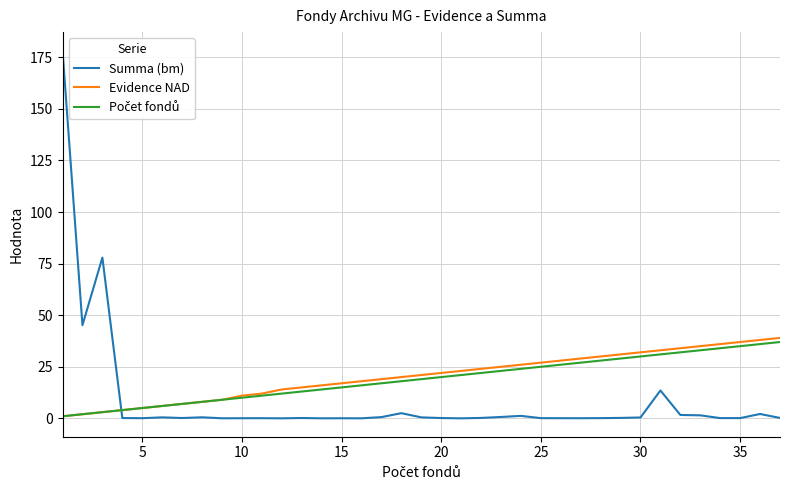

What is the greatest value displayed?

178.3